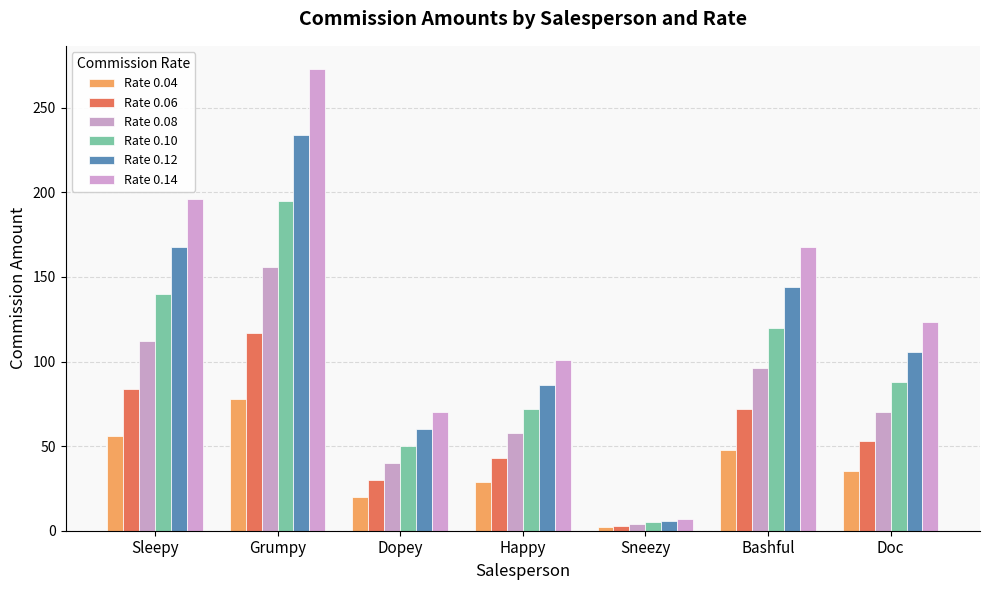

At which label is Rate 0.08 closest to 80?

Doc